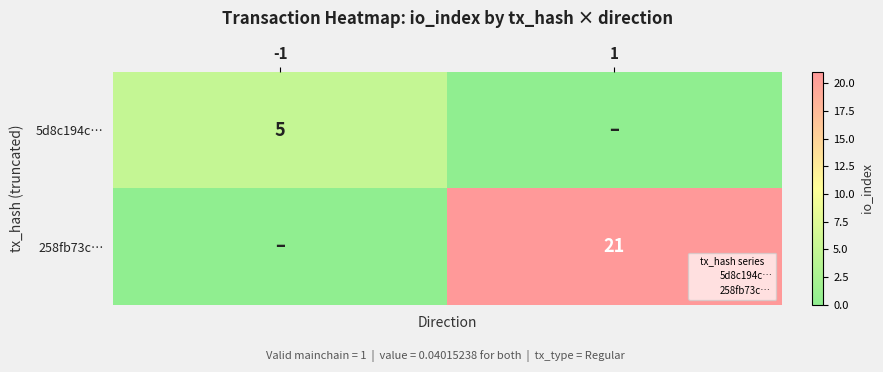

Where is 5d8c194c… nearest to the value 2?

1